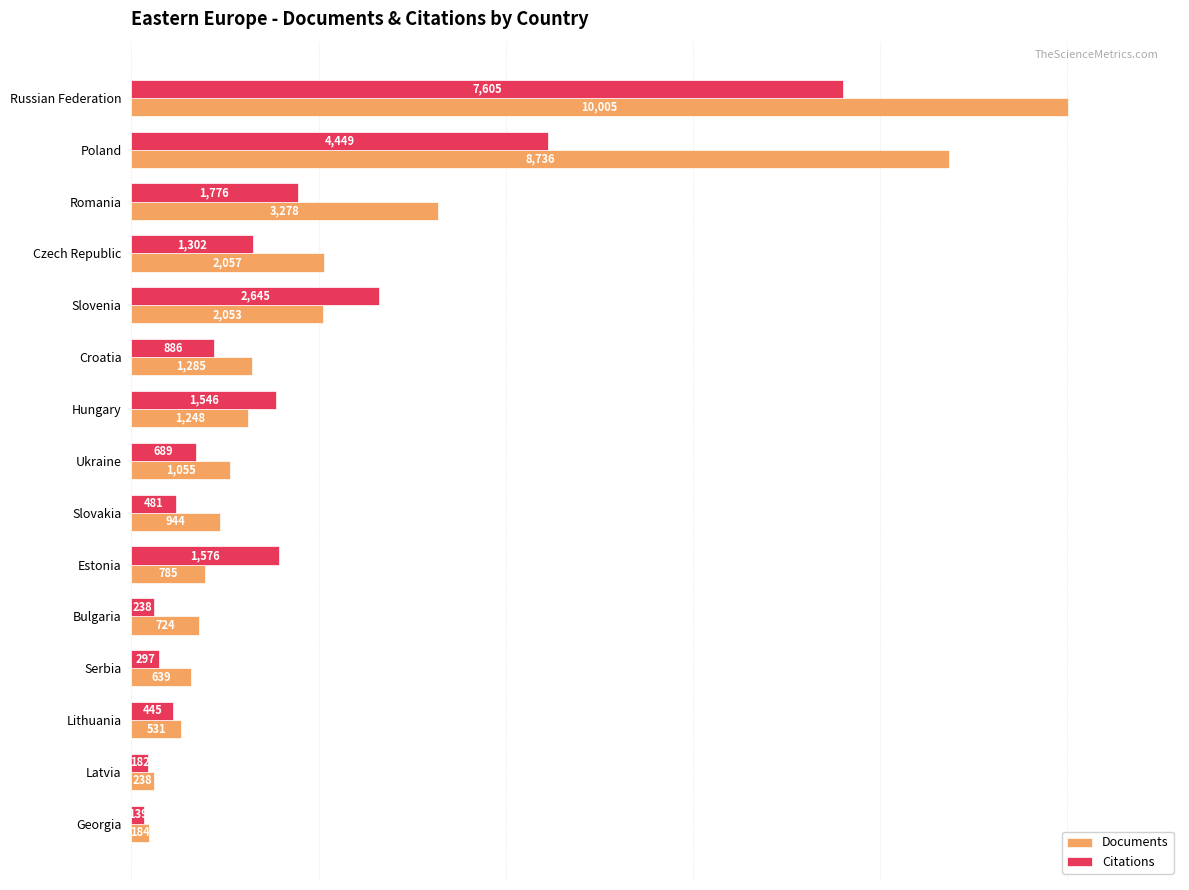

Where is Citations nearest to the value 3872?

Poland